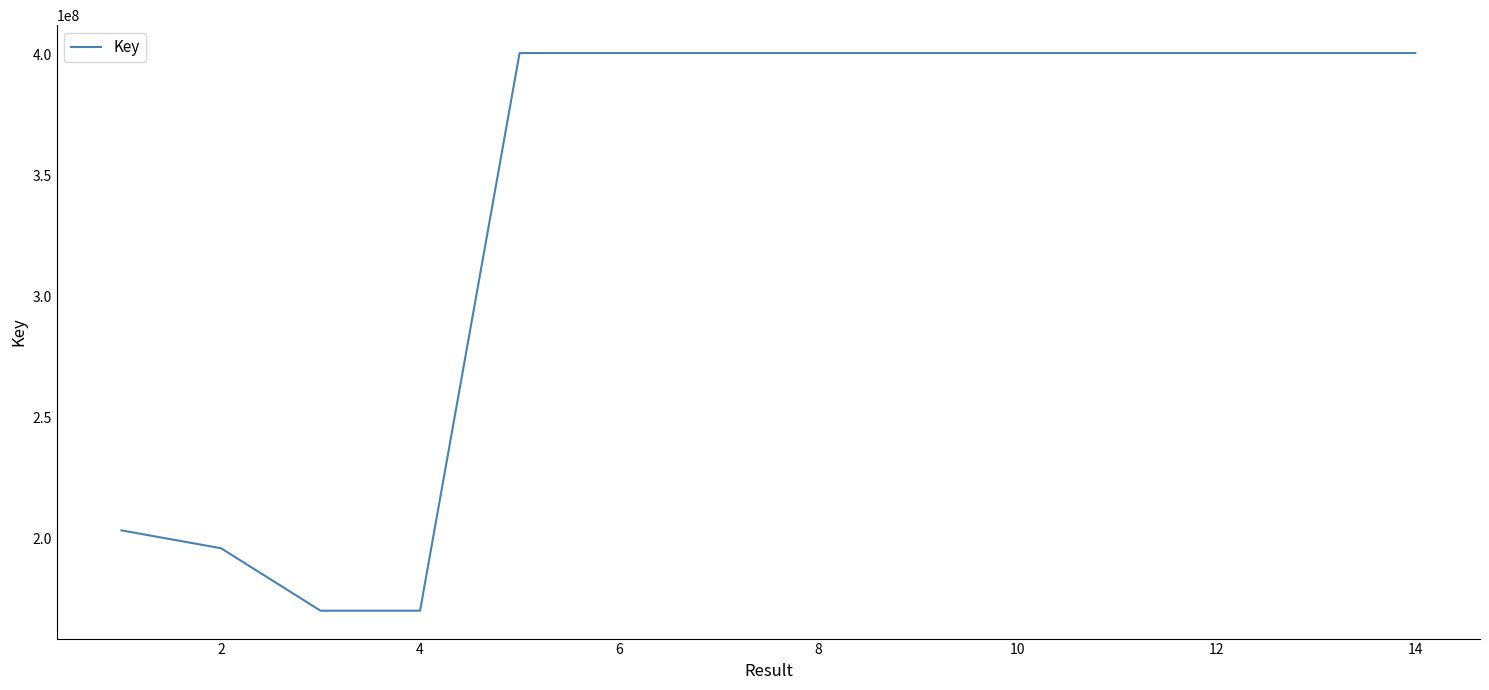

What is the difference between the maximum and minimum values?

230640206